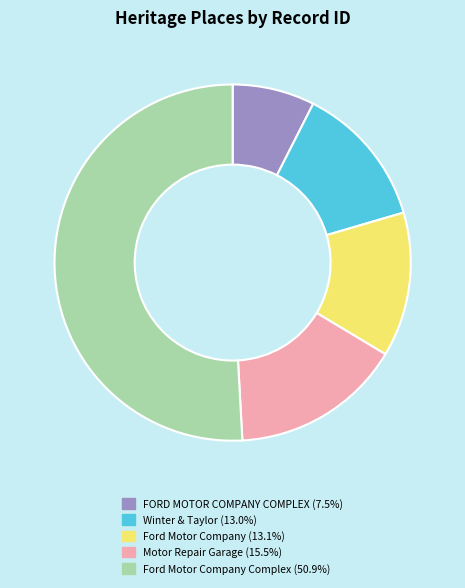

Count the number of slices in the pie.

5